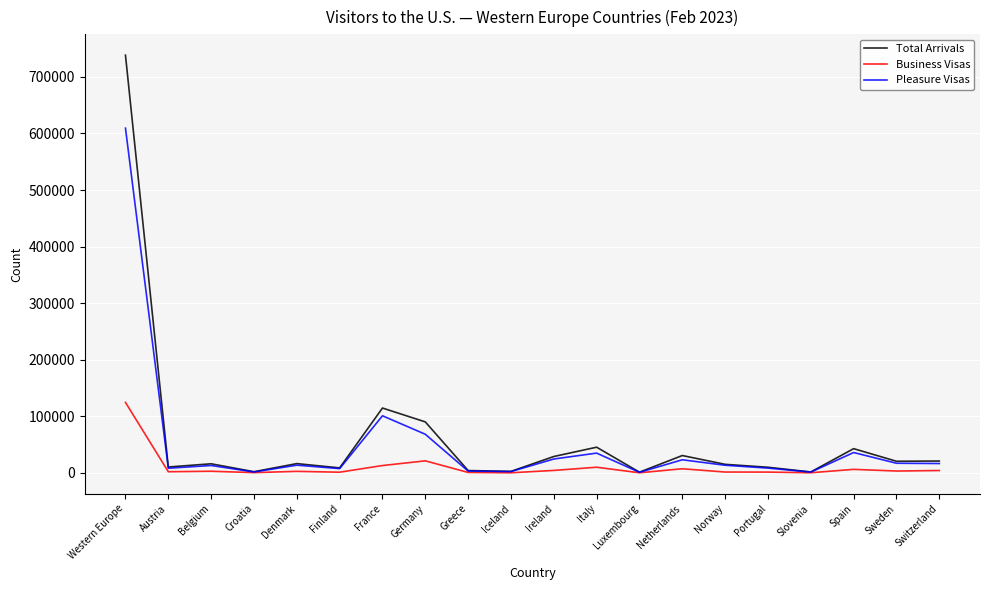

What is the maximum value for Pleasure Visas?

609414